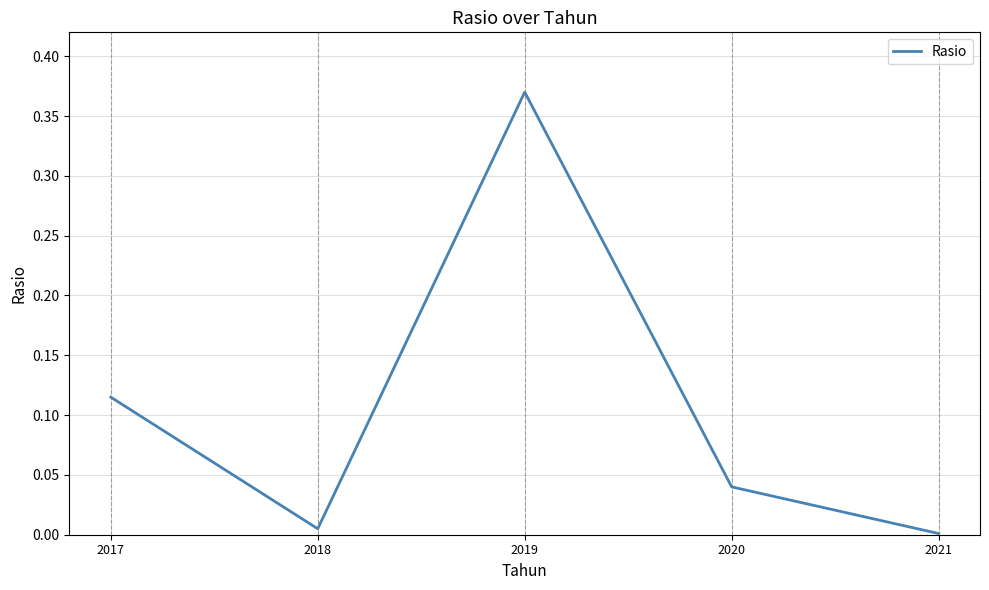

Between 2018 and 2020, which is larger?

2020